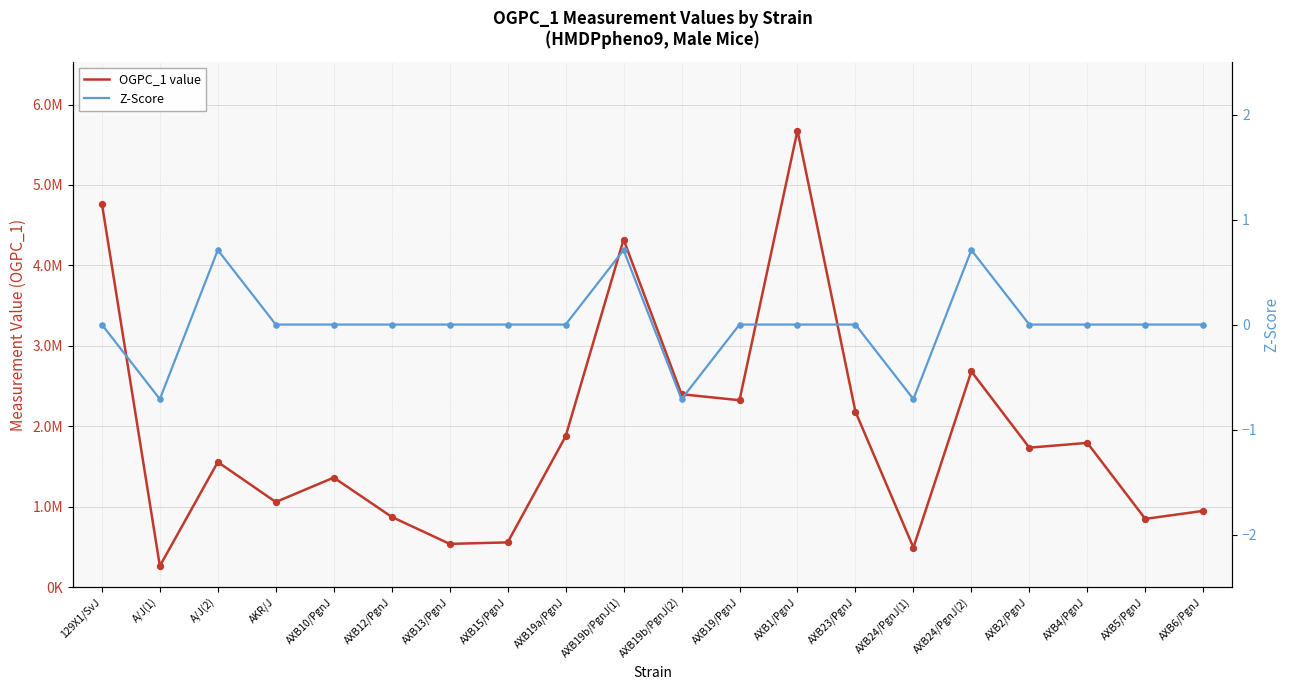

What are all the series names shown in the legend?

OGPC_1 value, Z-Score